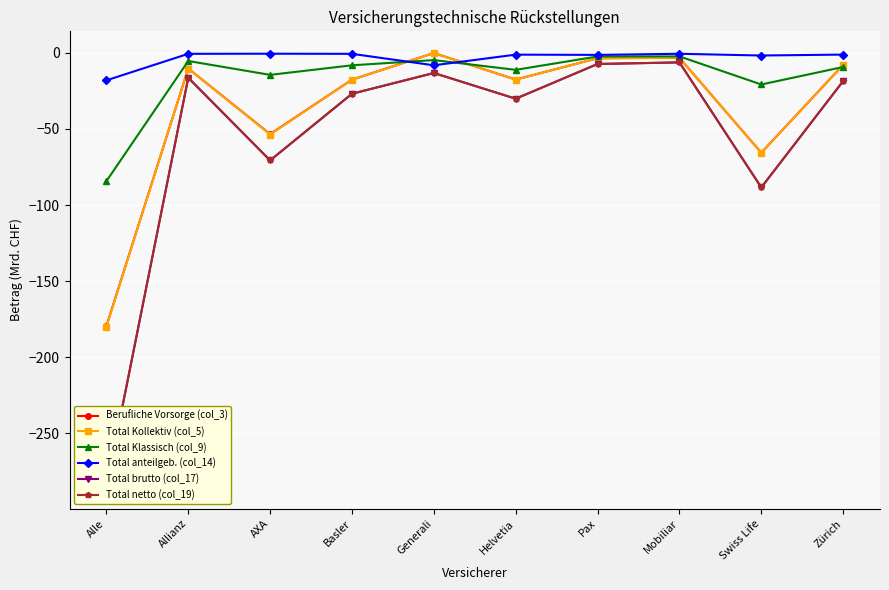

At how many categories does at least one series exceed -172?

10